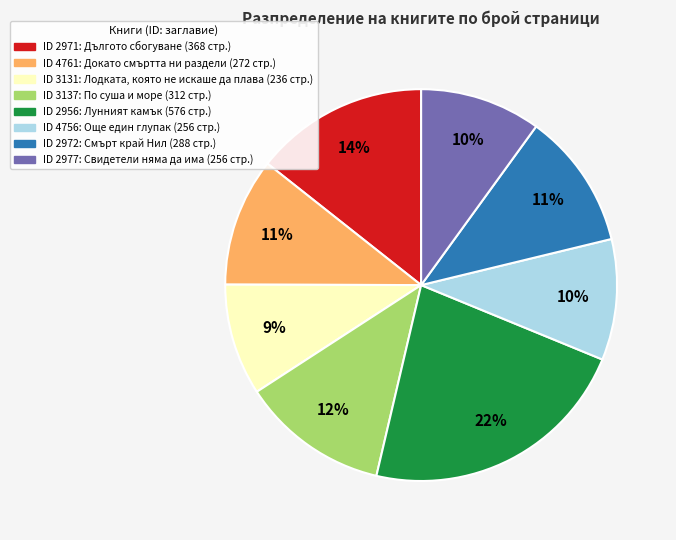

Is there any slice that represents more than half of the pie?

No